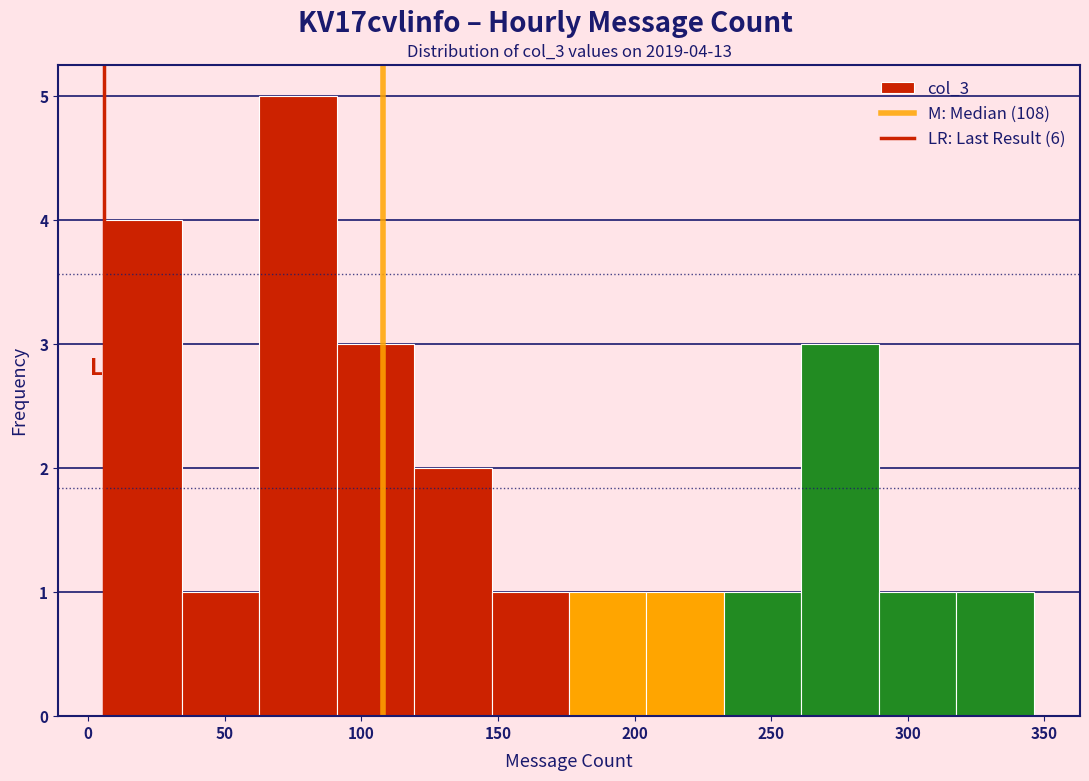

Which range on the x-axis has the tallest bar?

65 to 90